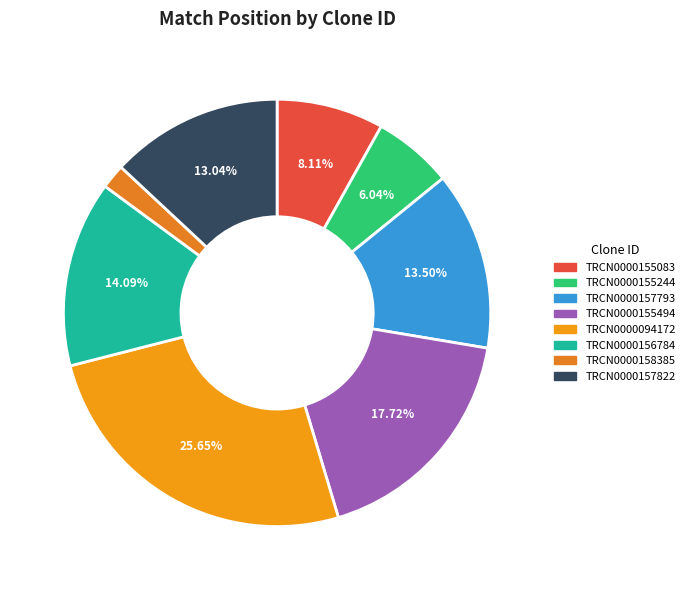

What is the total percentage of TRCN0000155494 and TRCN0000158385?

19.6%